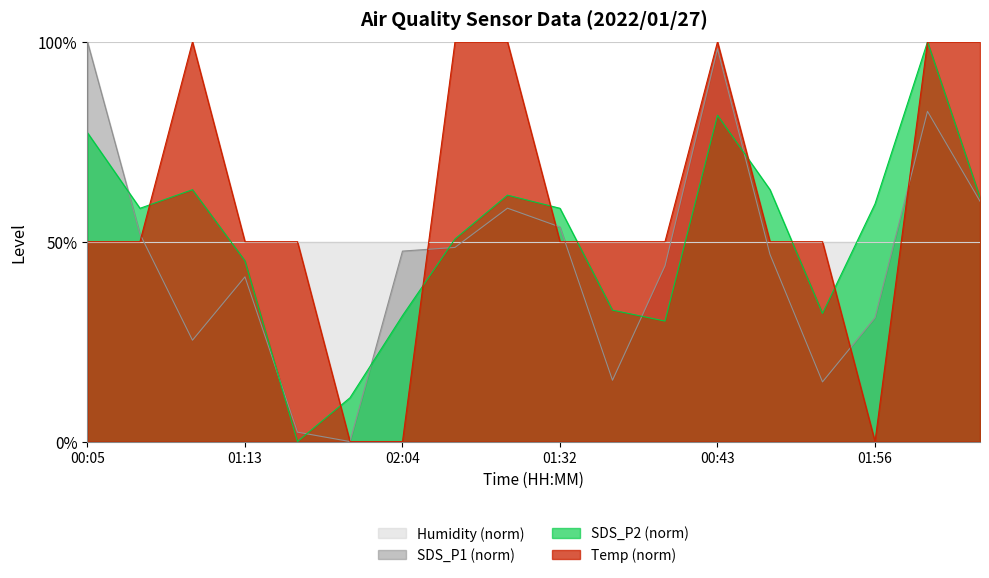

At which label does SDS_P2 first exceed 58?

00:05